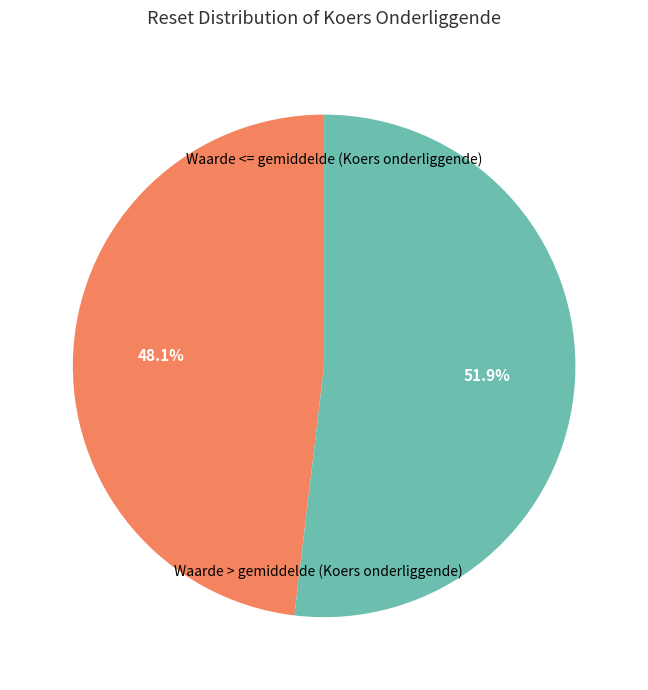

Is there any slice that represents more than half of the pie?

Yes